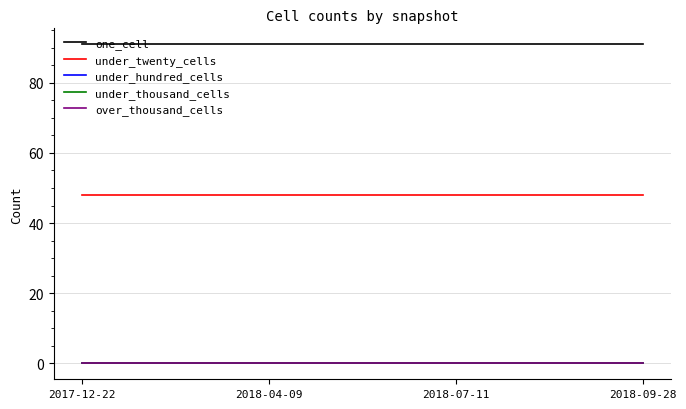

Does the chart have visible grid lines?

Yes